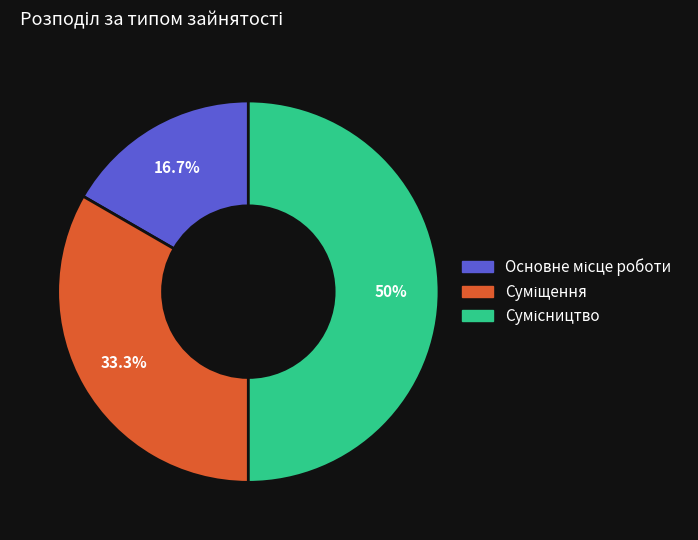

Approximately how many times larger is the value at Сумісництво compared to Суміщення?

1.5